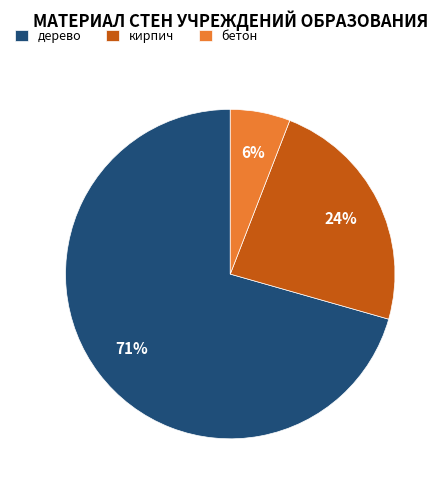

How many slices are in this pie chart?

3